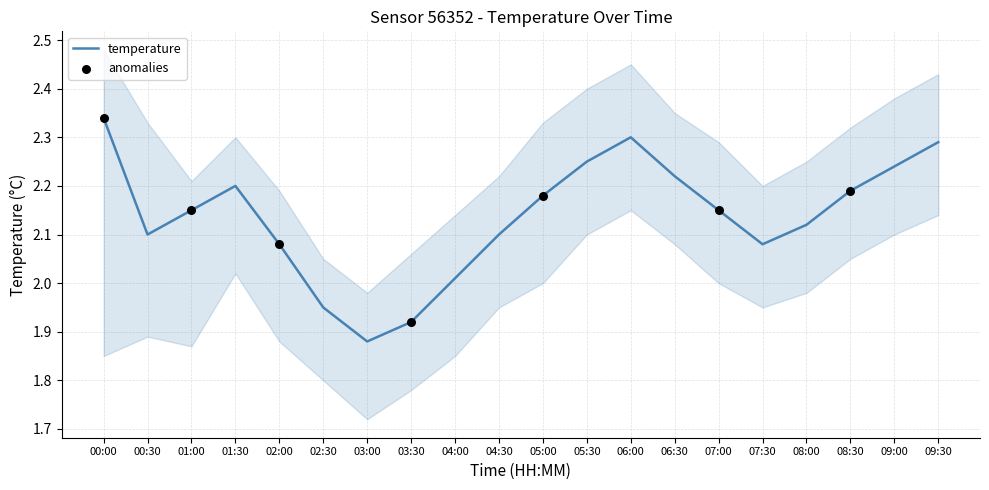

What is the change in value from 00:30 to 05:00?

+0.1